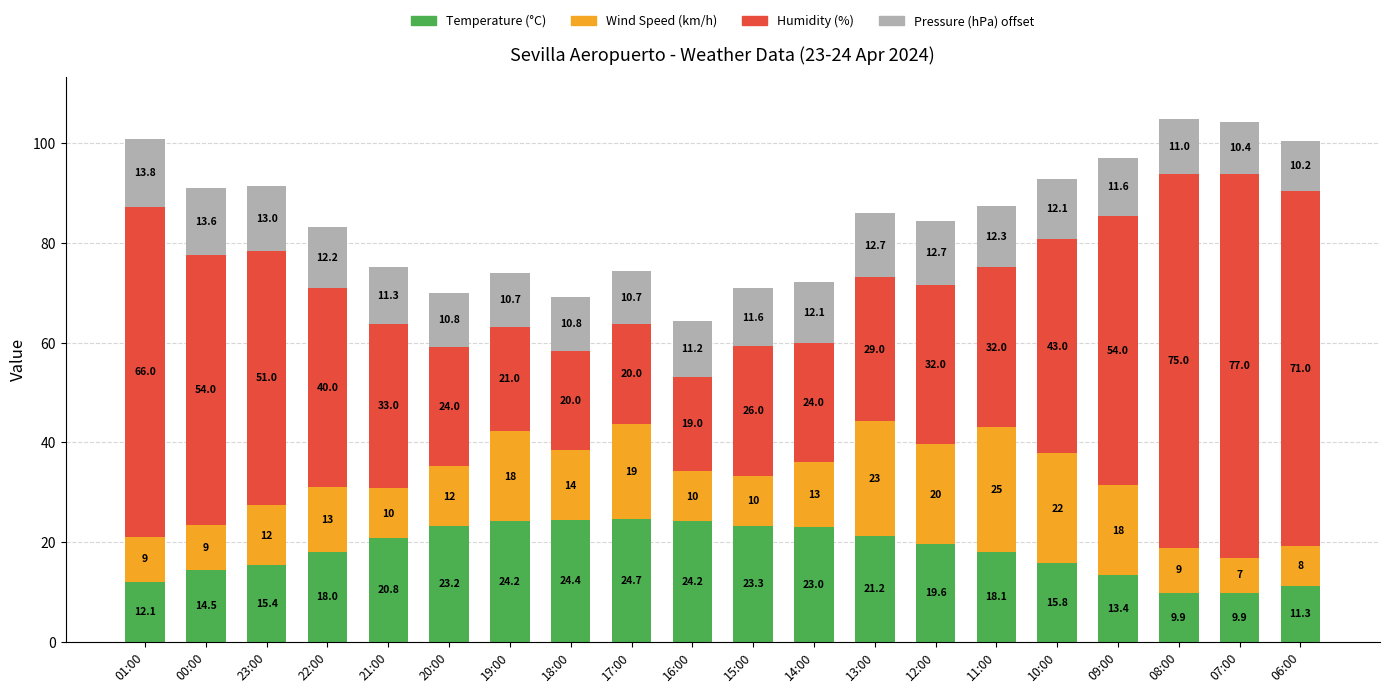

At which category is the sum across all series the highest?

08:00